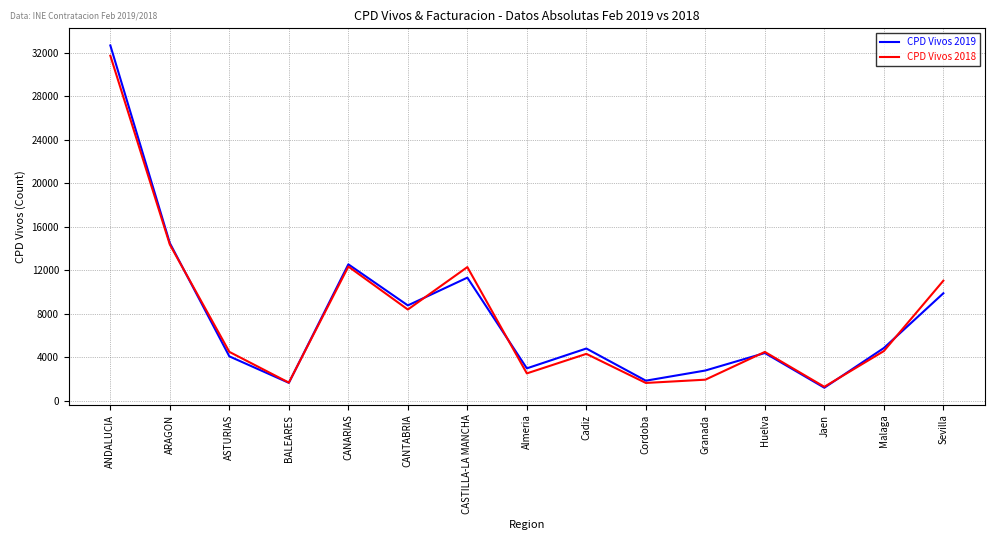

What is the approximate value of CPD Vivos 2019 at Malaga?

4839